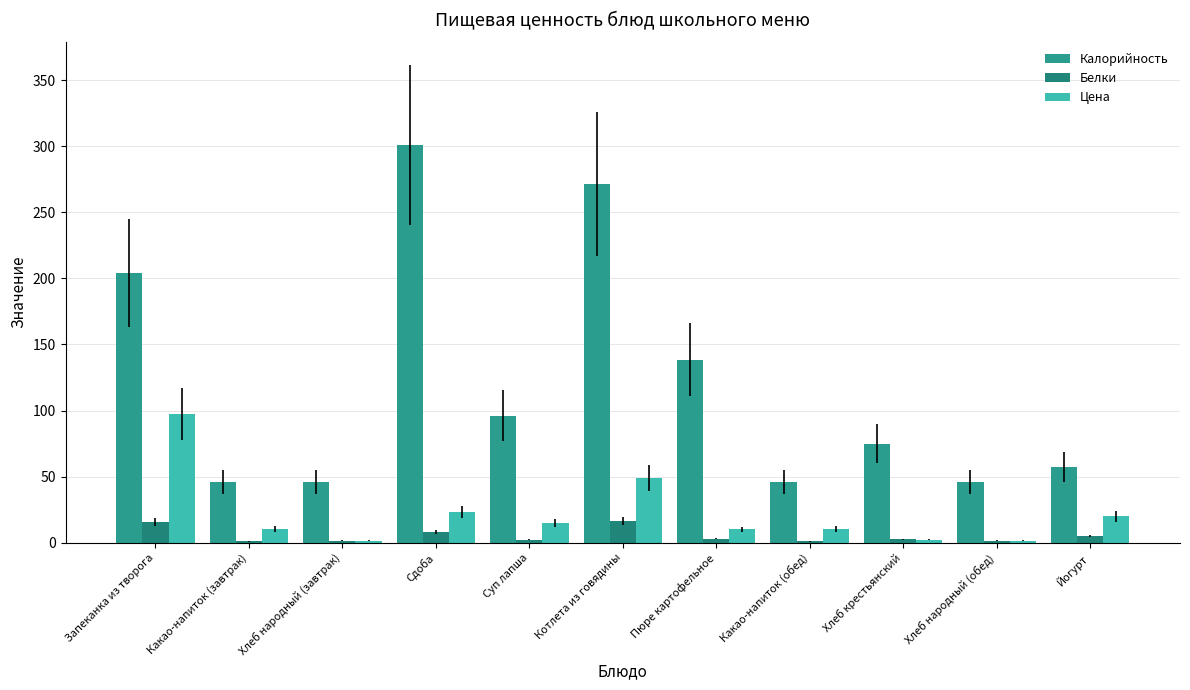

How many groups of bars are there?

11